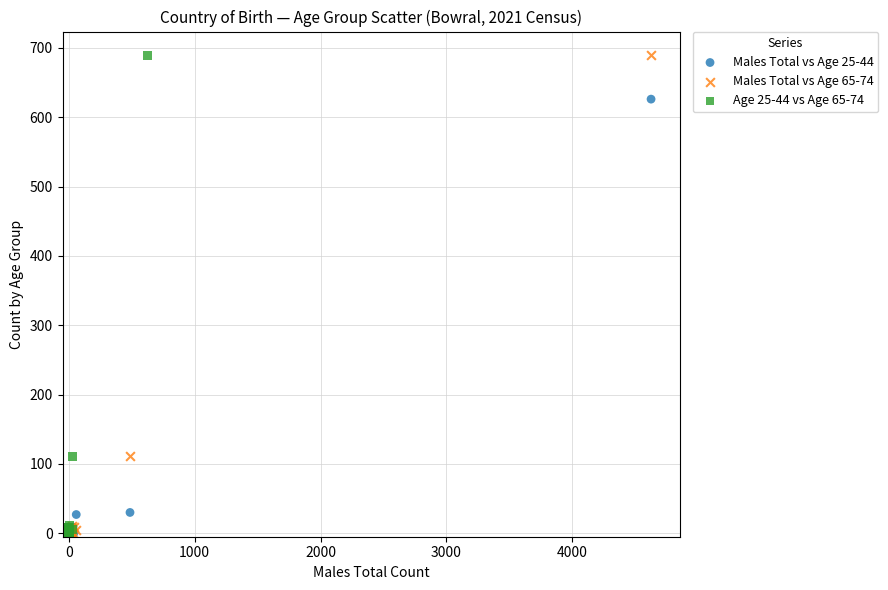

What are all the series names shown in the legend?

Males Total vs Age 25-44, Males Total vs Age 65-74, Age 25-44 vs Age 65-74